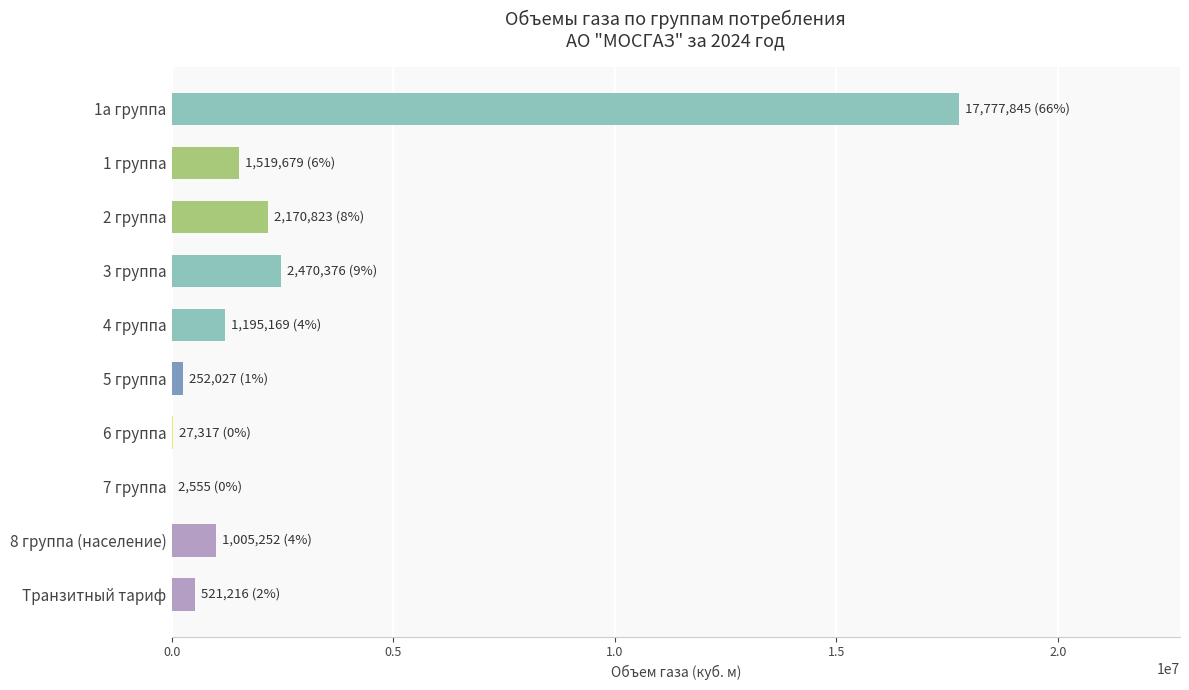

Which has a higher value, 2 группа or 1 группа?

2 группа